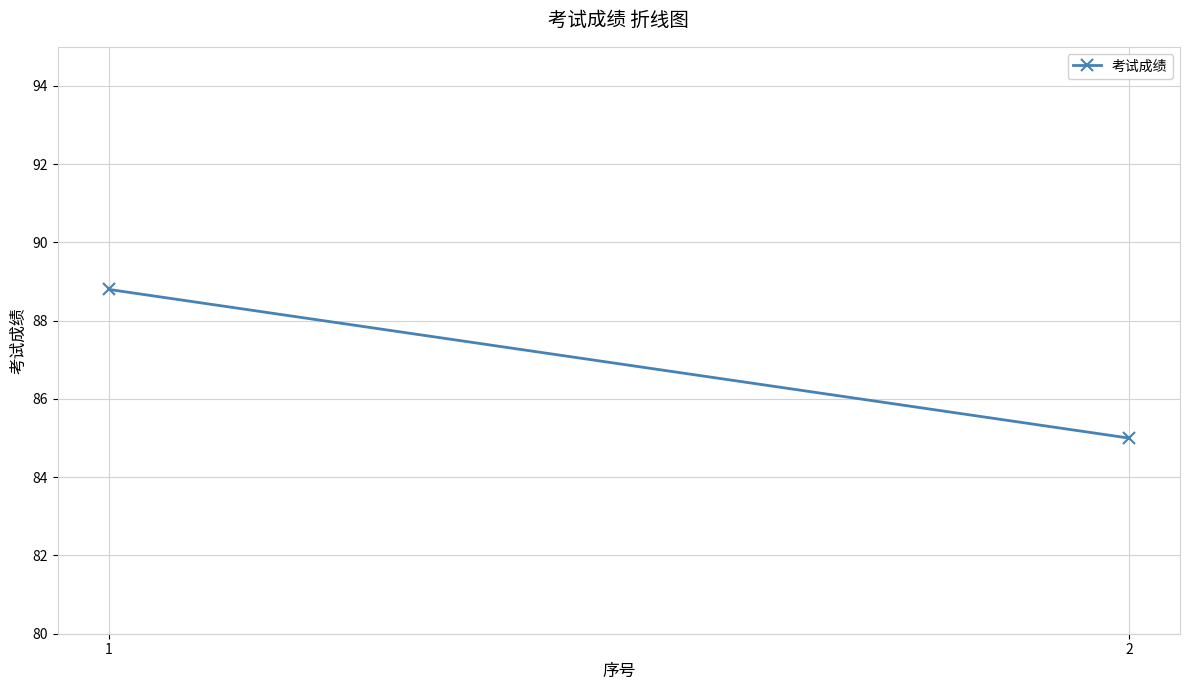

Reading left to right, what are all the values shown in this chart?

1=88.8	2=85.0